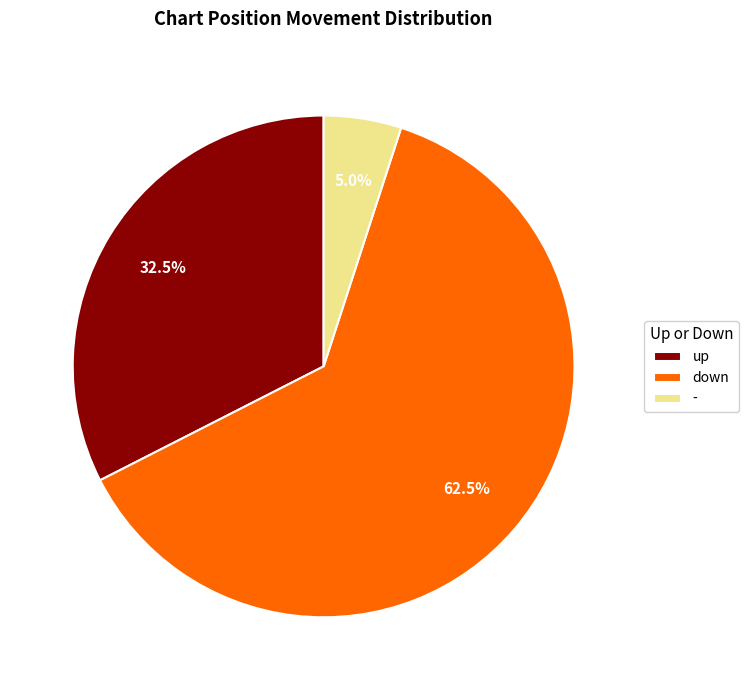

What is the largest slice in the pie chart?

down